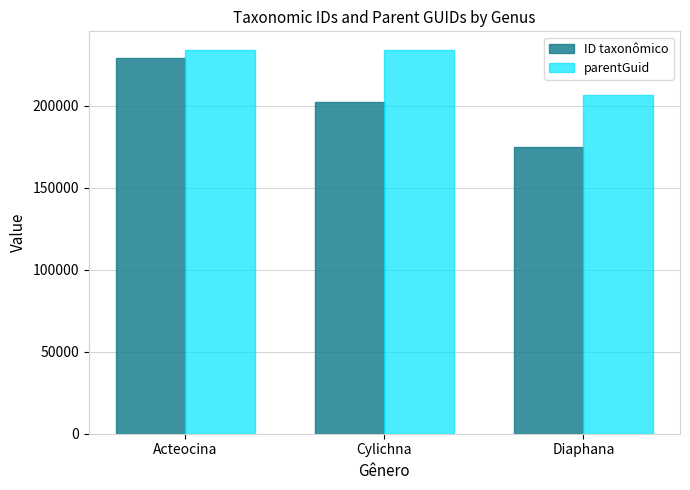

What is the approximate value of ID taxonômico at Acteocina?

228891.1